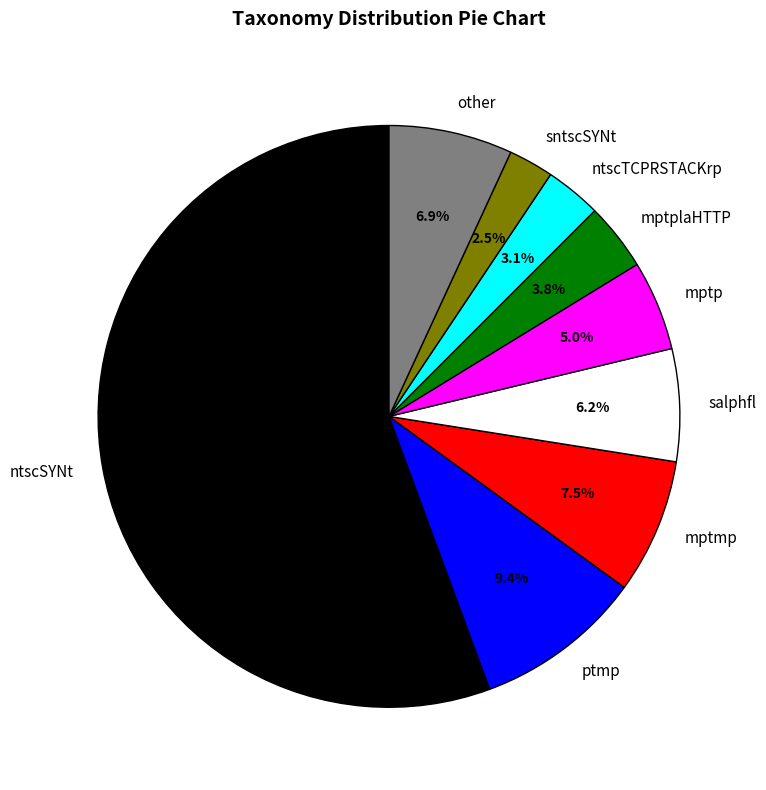

Is it true that ptmp is 1% of the pie?

False